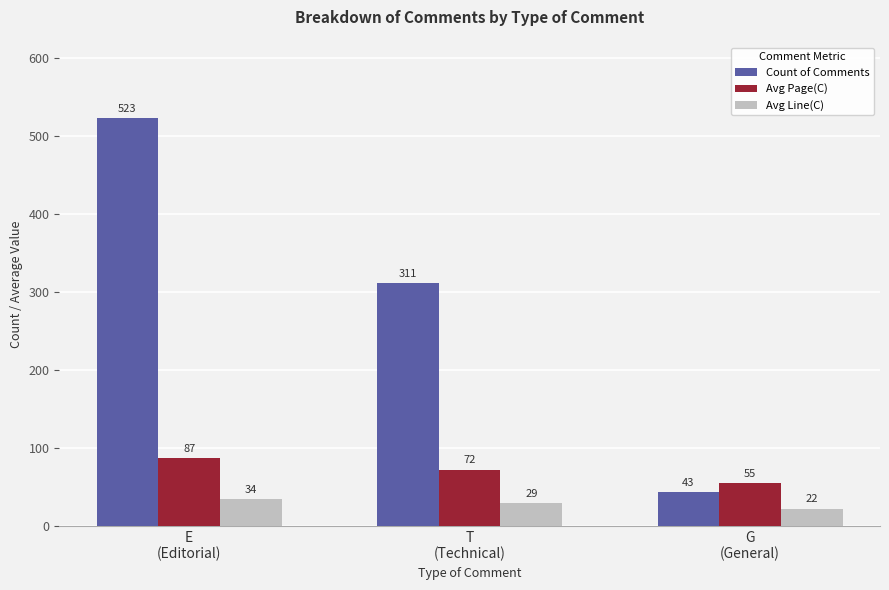

What are all the series names shown in the legend?

Count of Comments, Avg Page(C), Avg Line(C)